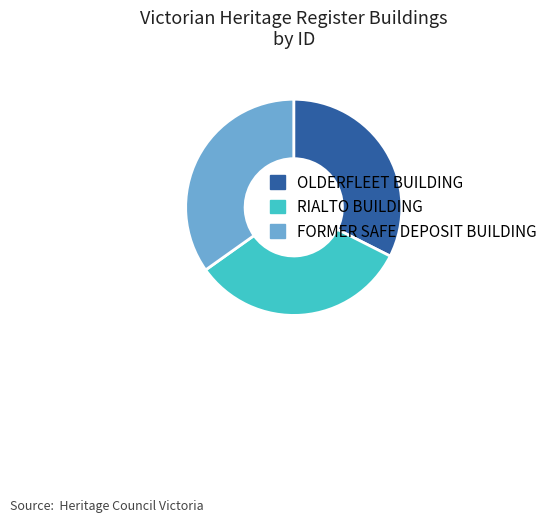

Does any single category account for the majority?

No